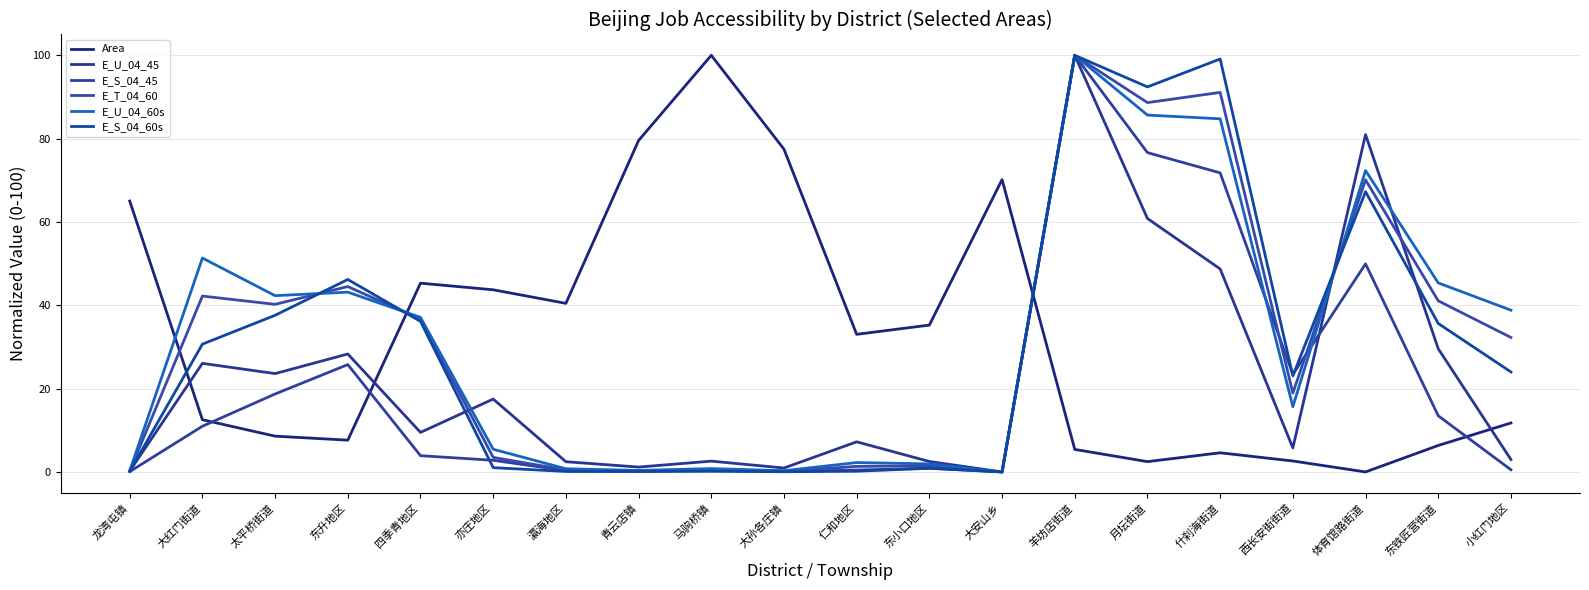

At which category is the sum across all series the highest?

羊坊店街道